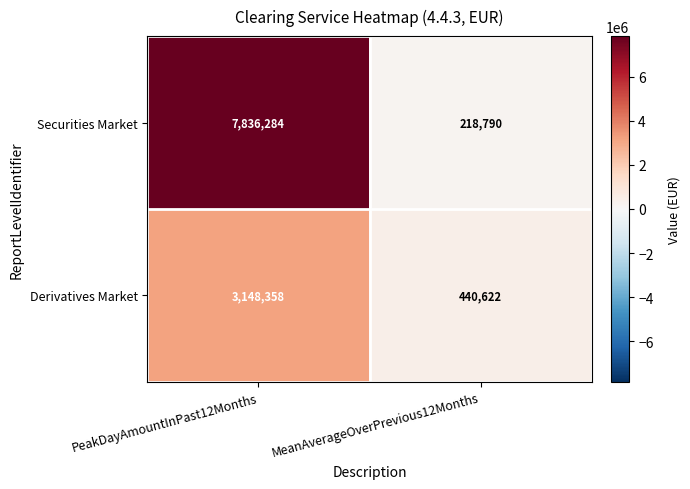

Which category has the lowest value in the Securities Market series?

MeanAverageOverPrevious12Months